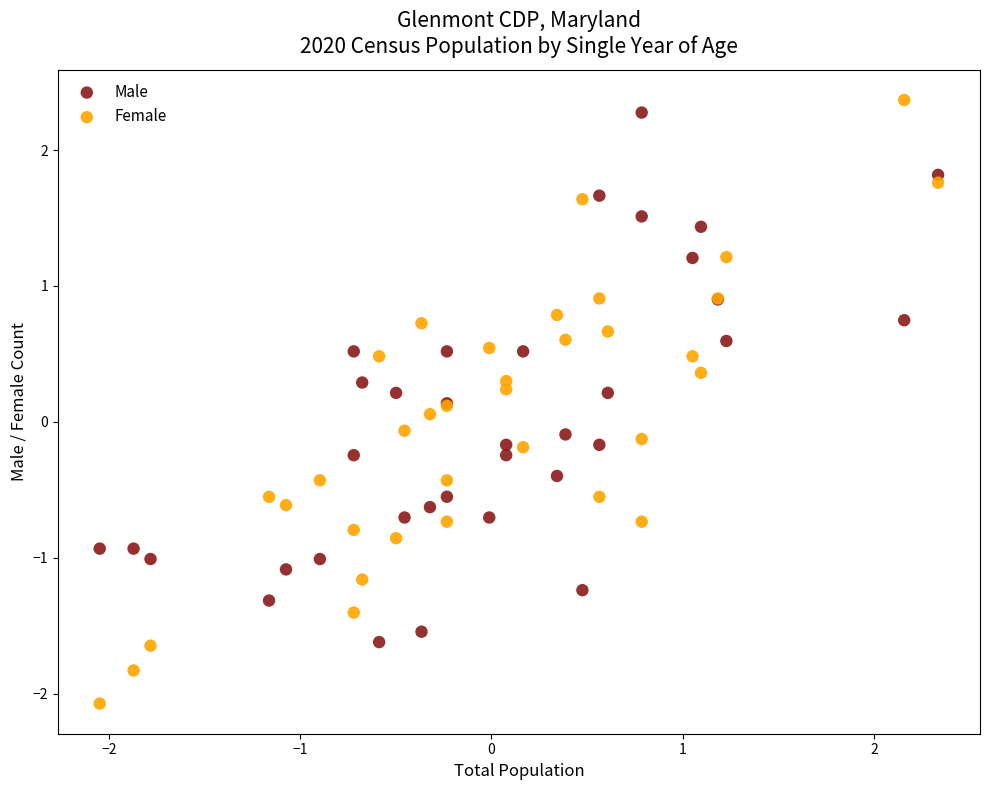

Which series has the widest spread of Y values?

Female